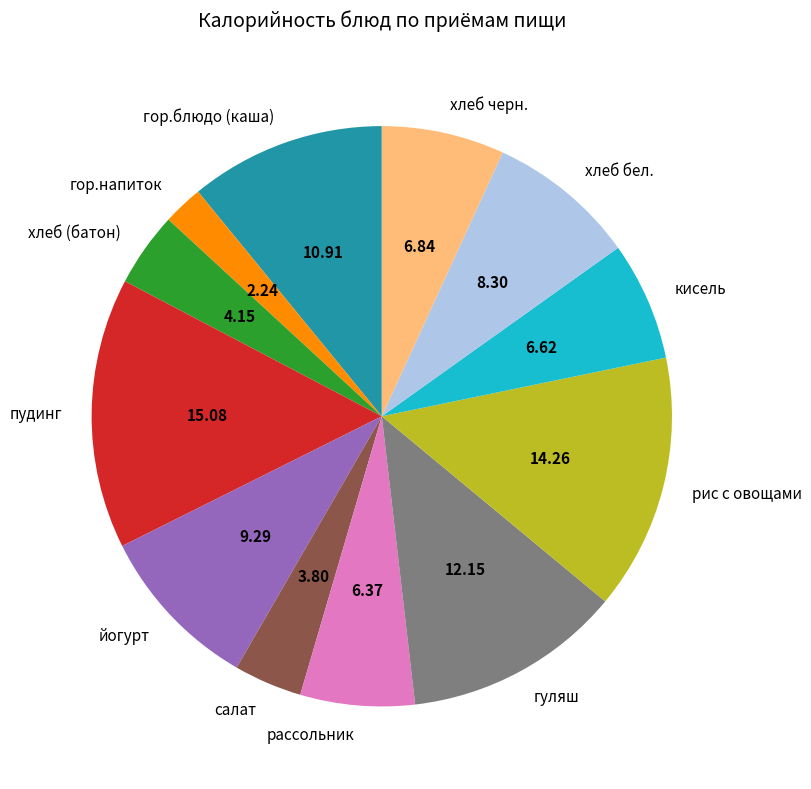

Which slice is the smallest?

гор.напиток